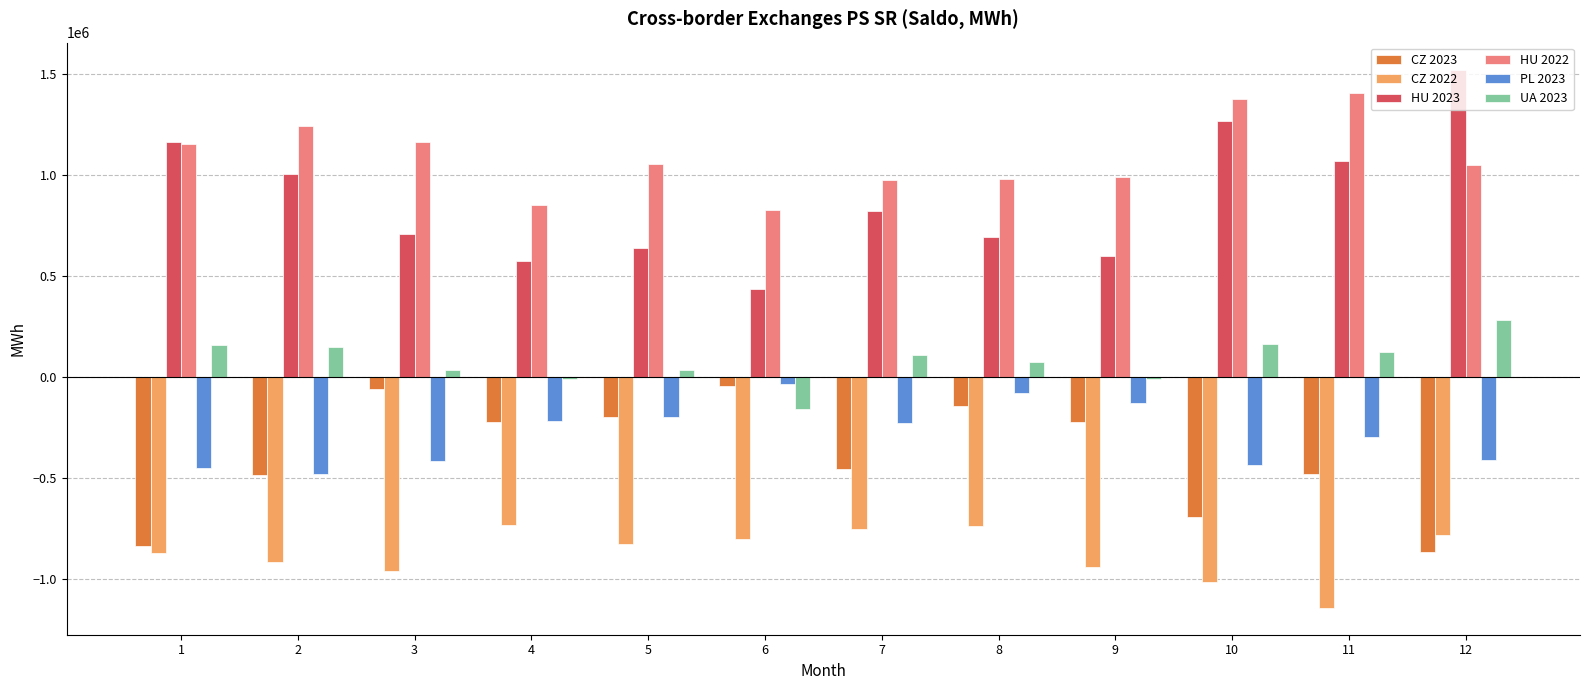

What is the maximum value shown in the chart?

1522866.8